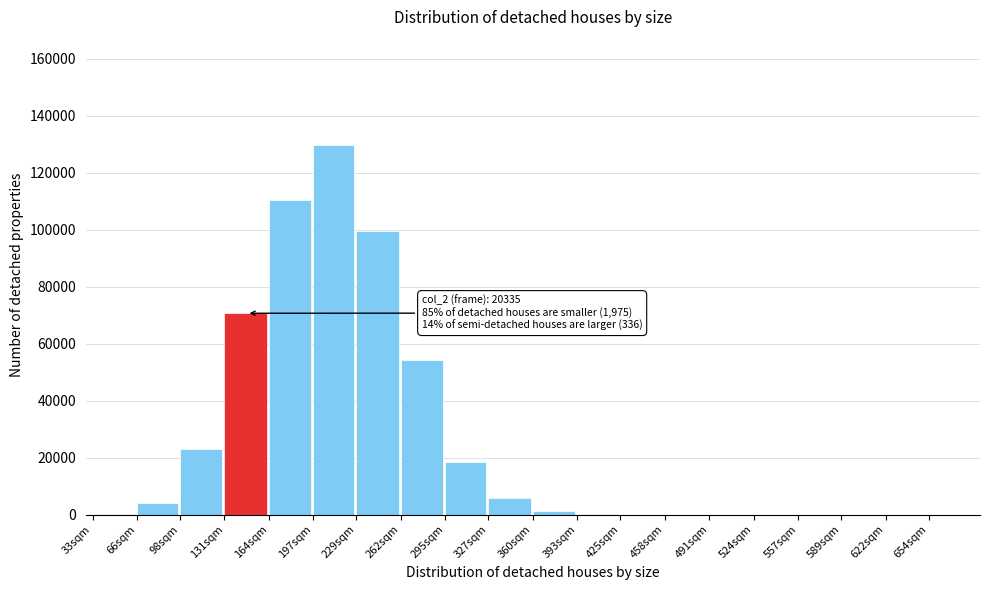

Where is the data nearest to the value 64847?

131sqm